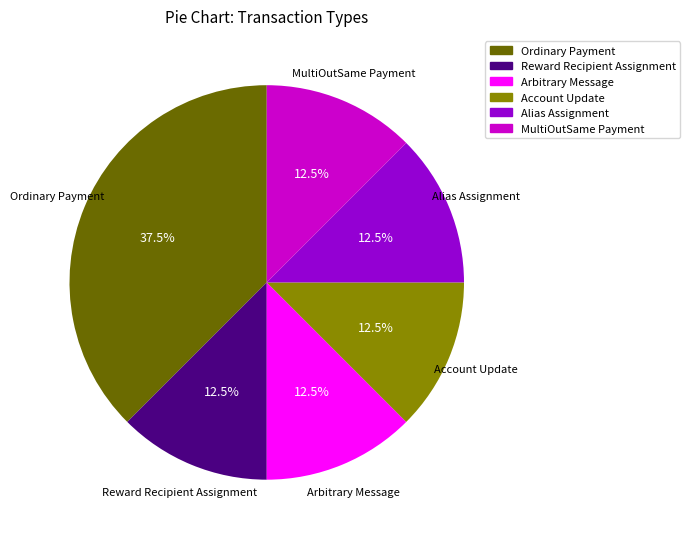

Approximately how many times larger is the value at Arbitrary Message compared to Account Update?

1.0